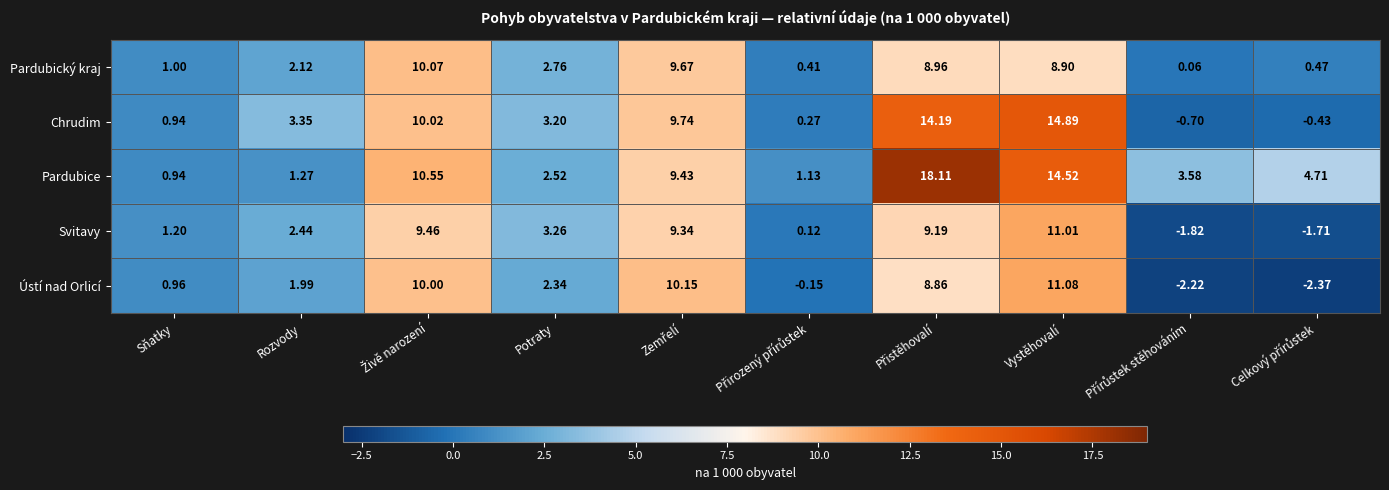

List the series in order of their peak value, lowest first.

Pardubický kraj, Svitavy, Ústí nad Orlicí, Chrudim, Pardubice